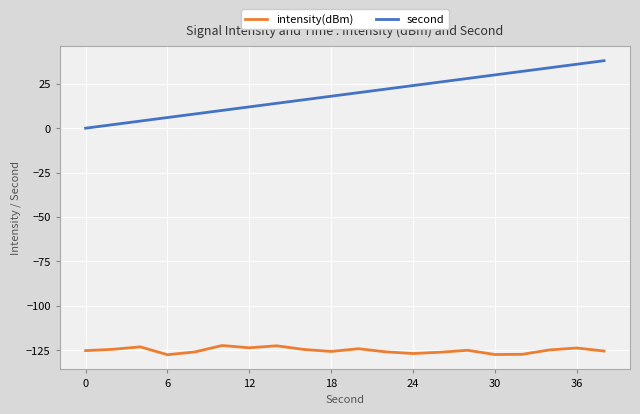

True or false: second and intensity(dBm) intersect in this chart.

False